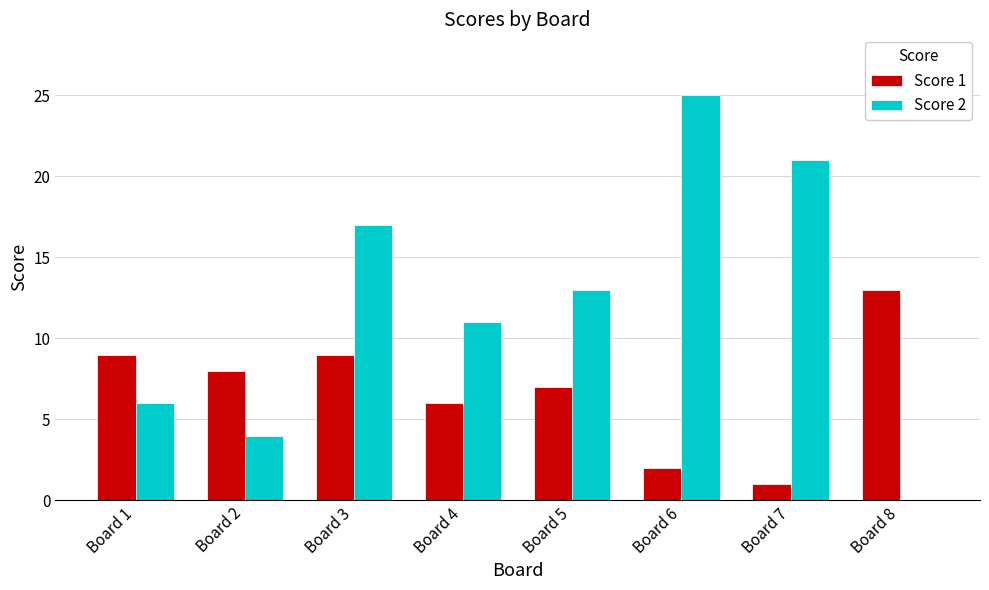

Are the bars grouped side by side (vs. stacked)?

Yes